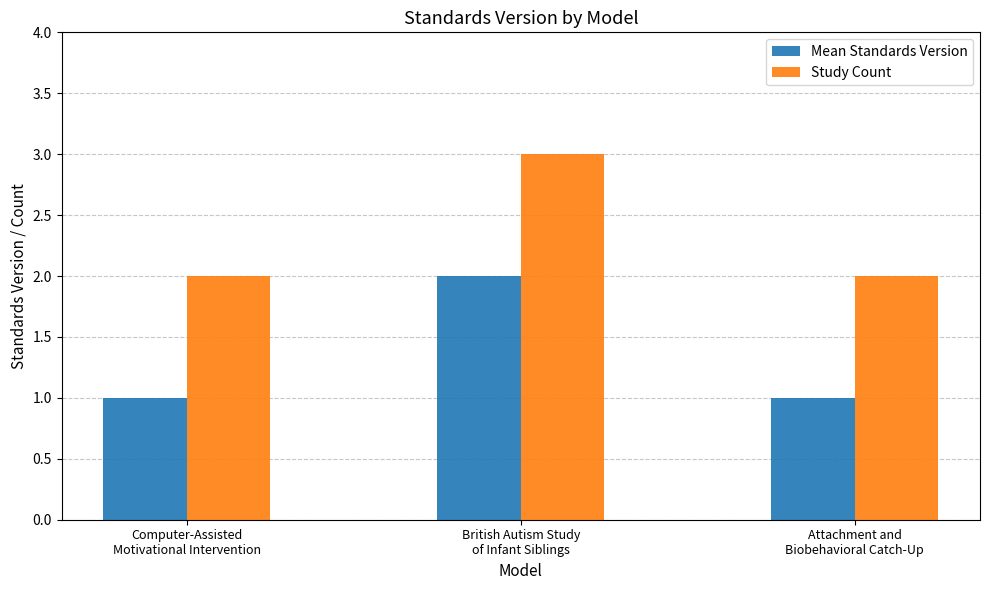

Are the bars horizontal?

No